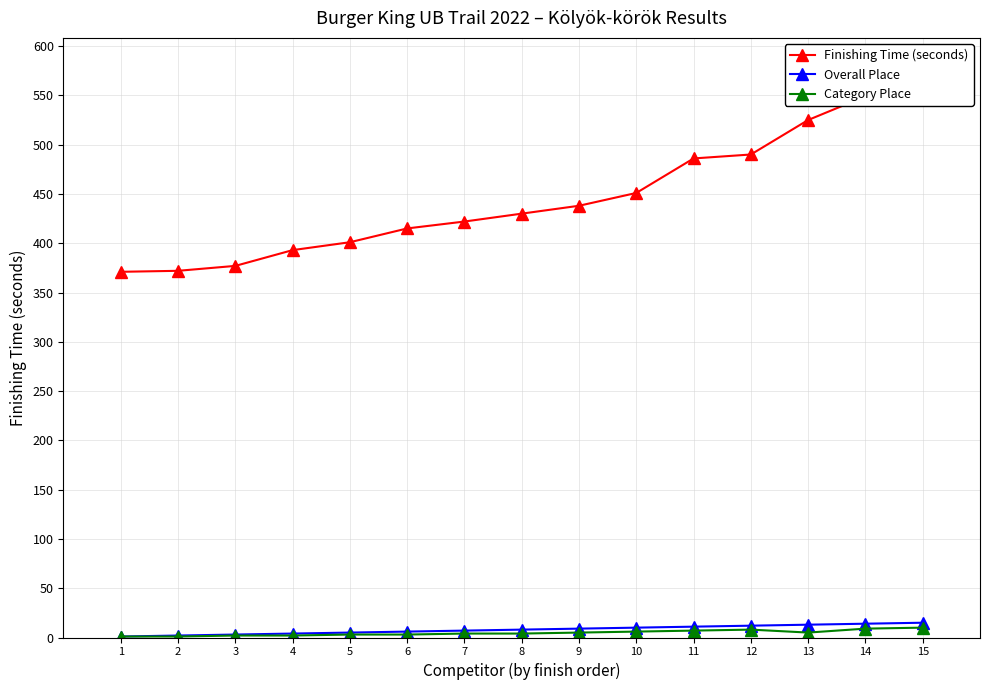

How many values in the Overall Place series are below 8?

7